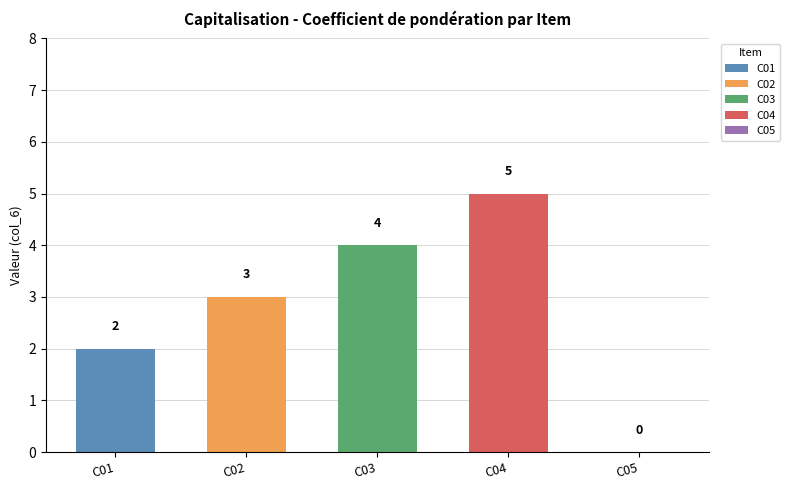

What is the difference between the values at C01 and C03?

2